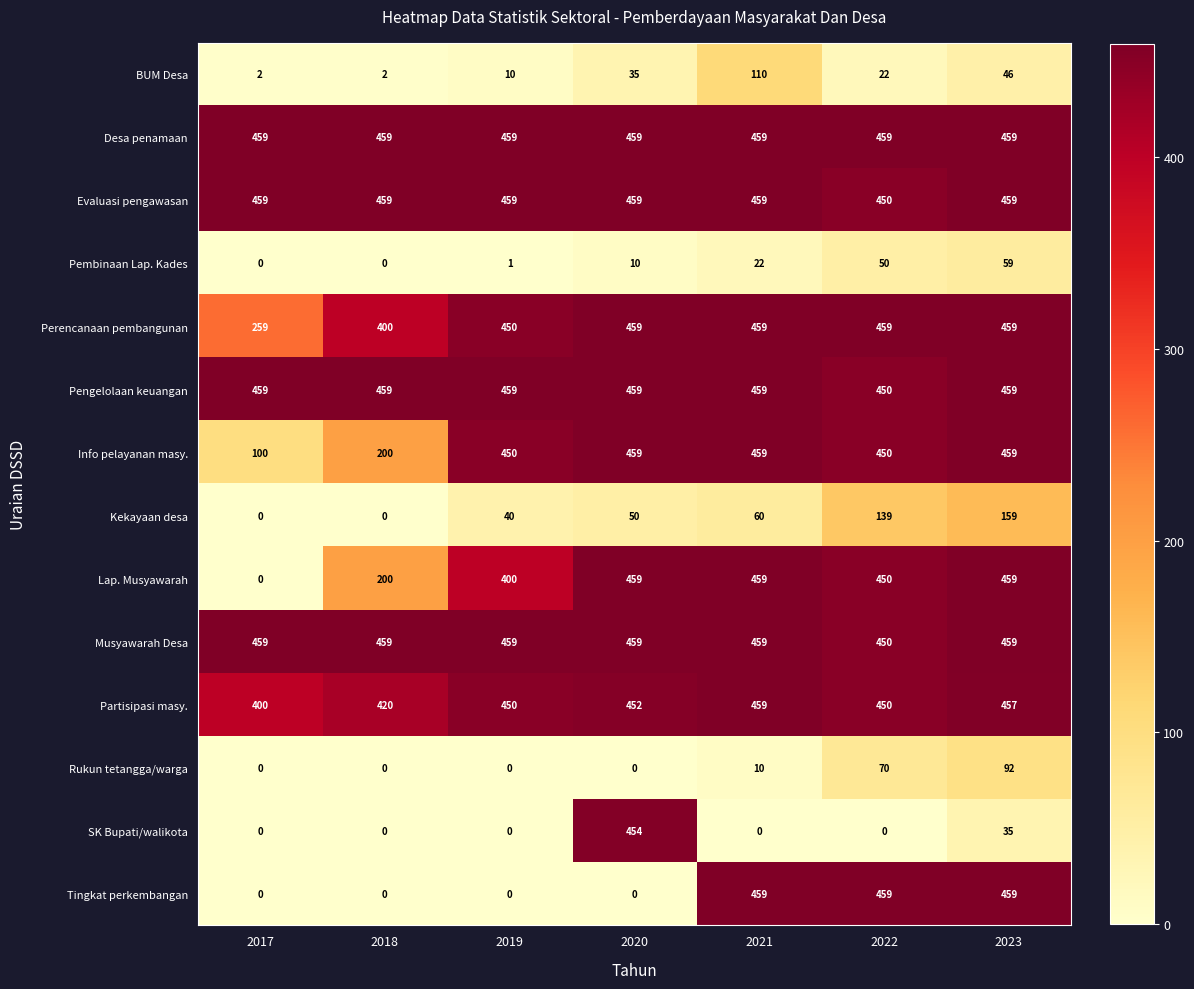

What is the difference between the highest and lowest values at 2018?

459